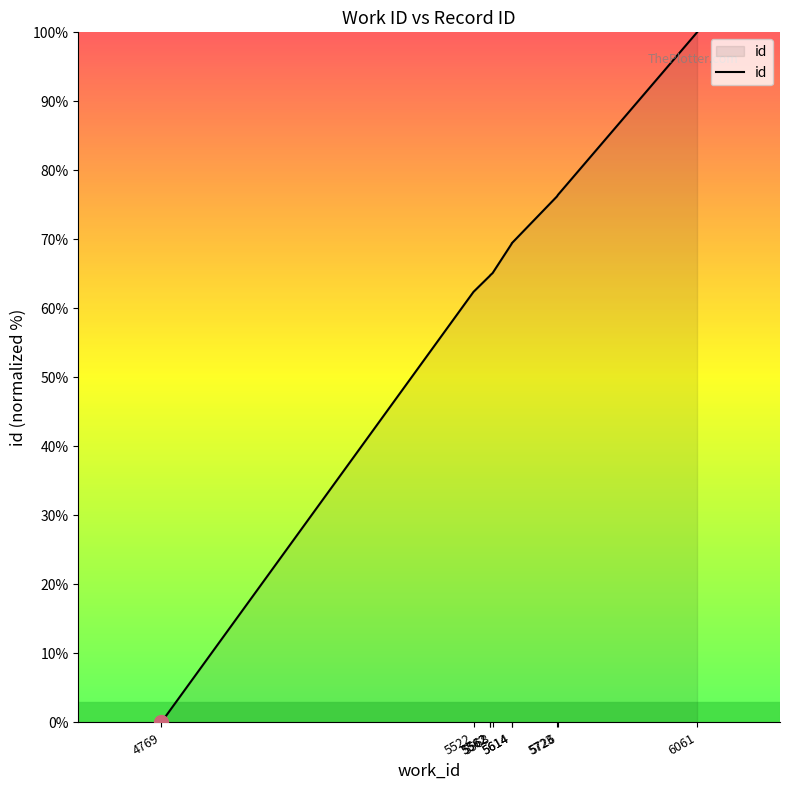

Reading left to right, list all the values displayed in this chart.

4769=0.0	5522=62.4	5562=64.8	5562=64.8	5568=65.1	5614=69.4	5614=69.4	5723=76.2	5726=76.5	6061=100.0